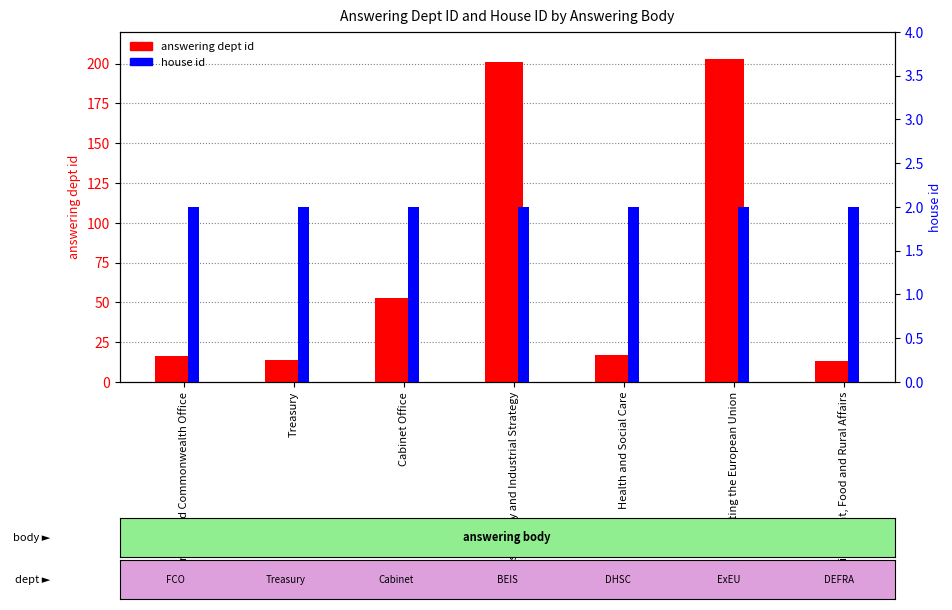

What is the label of the 3rd bar from the right?

Health and Social Care